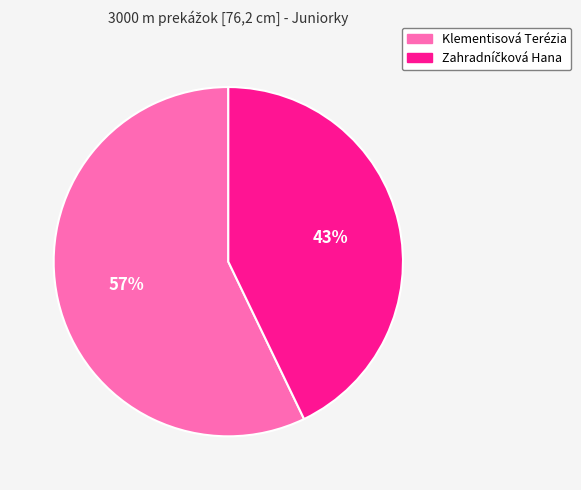

What percentage is the Klementisová Terézia slice, to the nearest percent?

57%